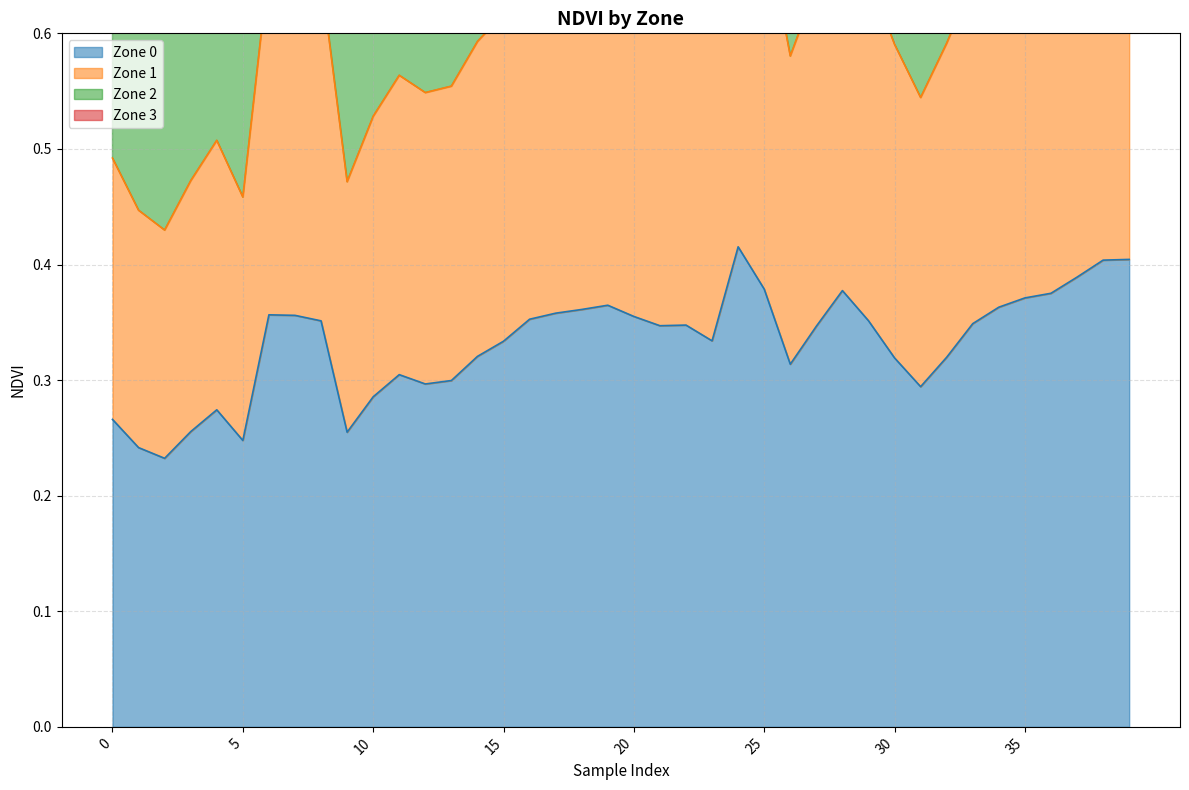

What value does the Zone 0 series have at 35?

0.4